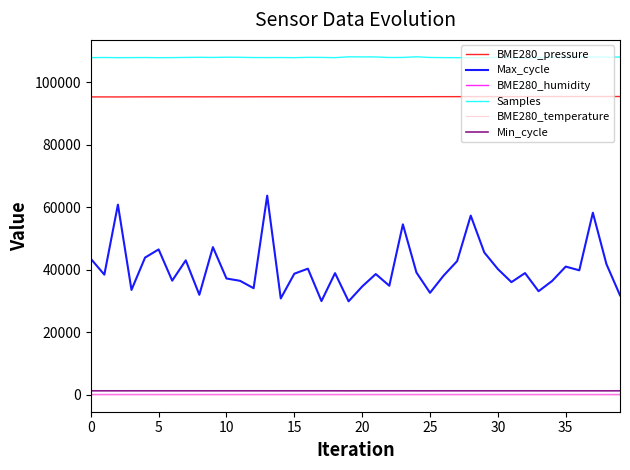

What is the minimum value shown in the chart?

-0.3